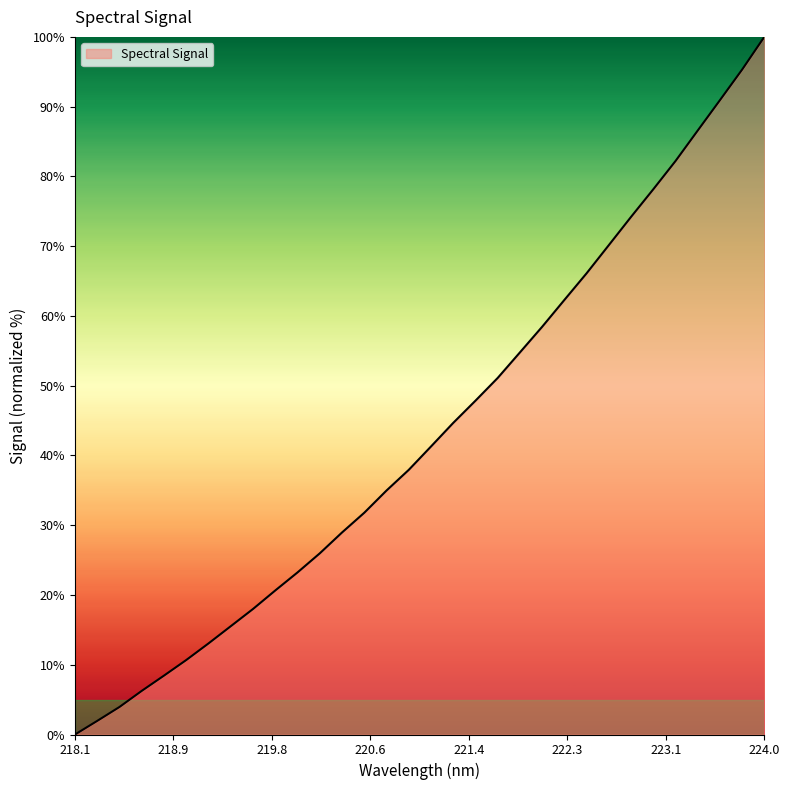

What is the difference between the maximum and minimum values?

100.0